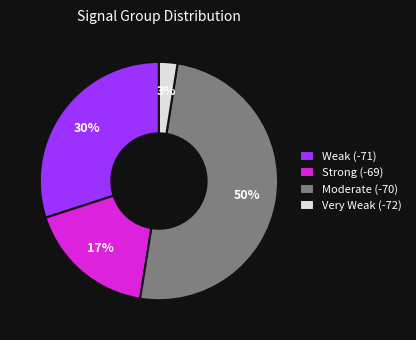

To the nearest percent, what is the average slice percentage?

25%